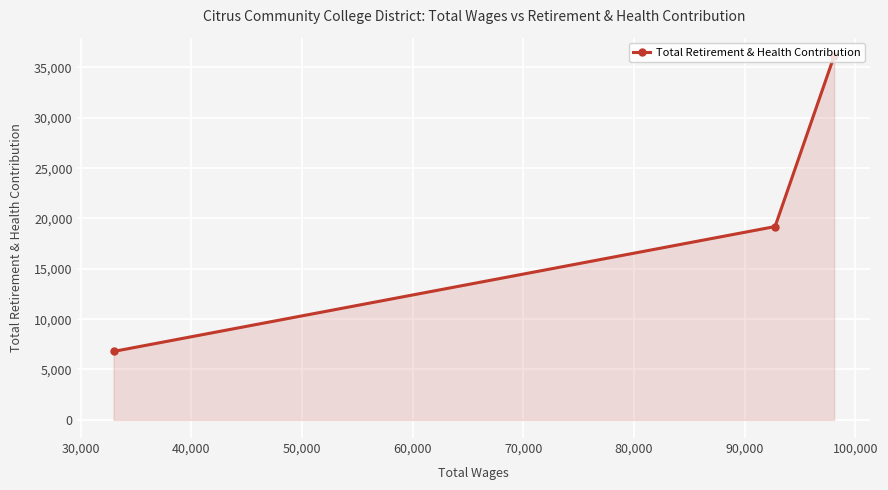

What is the maximum value shown in the chart?

36153